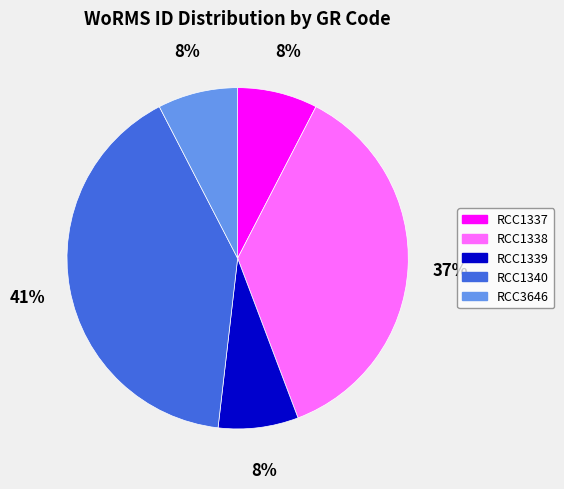

The RCC1339 slice represents 1% of the pie. True or false?

False